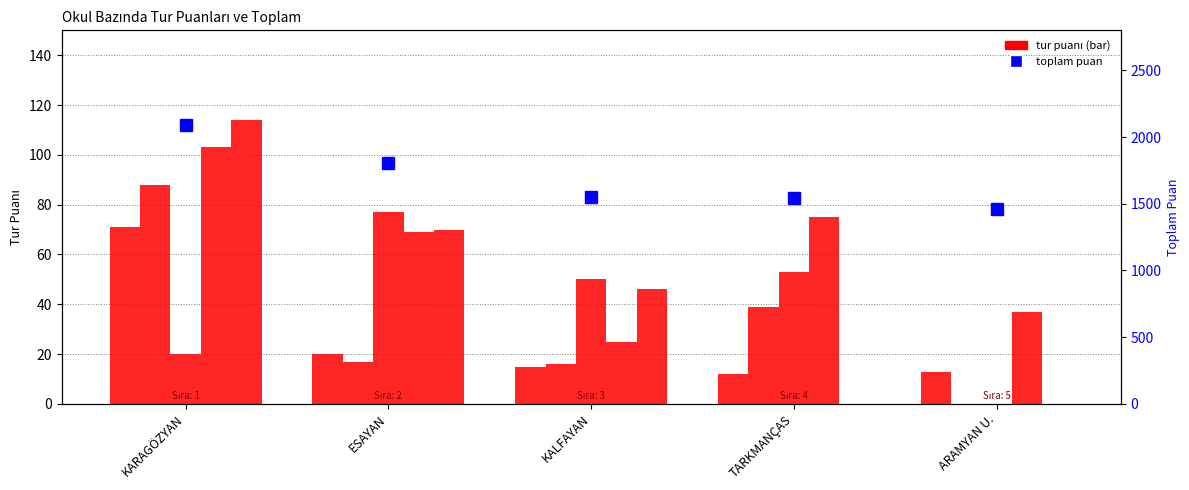

What is the difference between the 5. Tur values at KALFAYAN and ESAYAN?

24